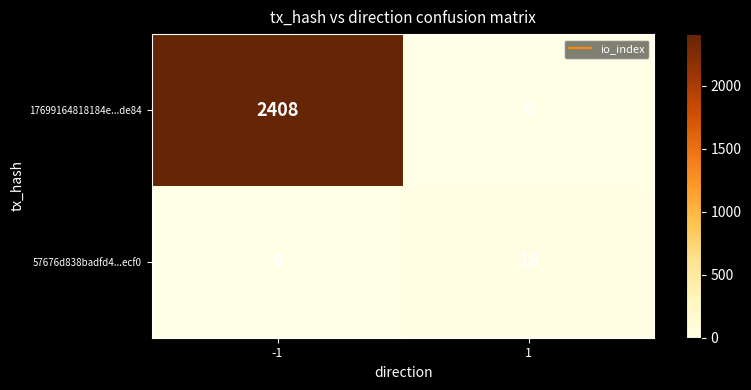

What is the sum of the 17699164818184e...de84 values at -1 and 1?

2408